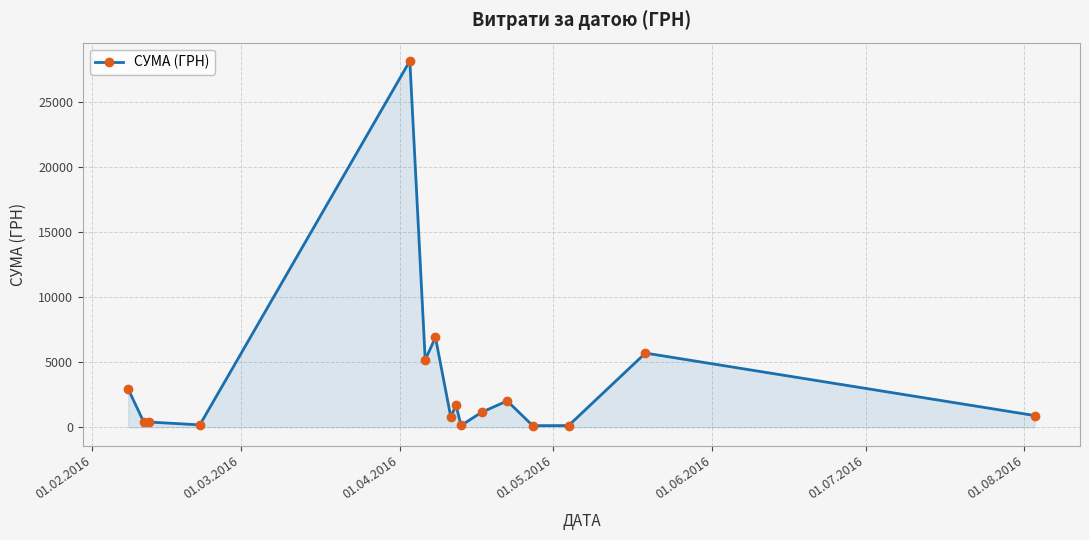

True or false: there are more than 1 points higher than both neighbors.

True